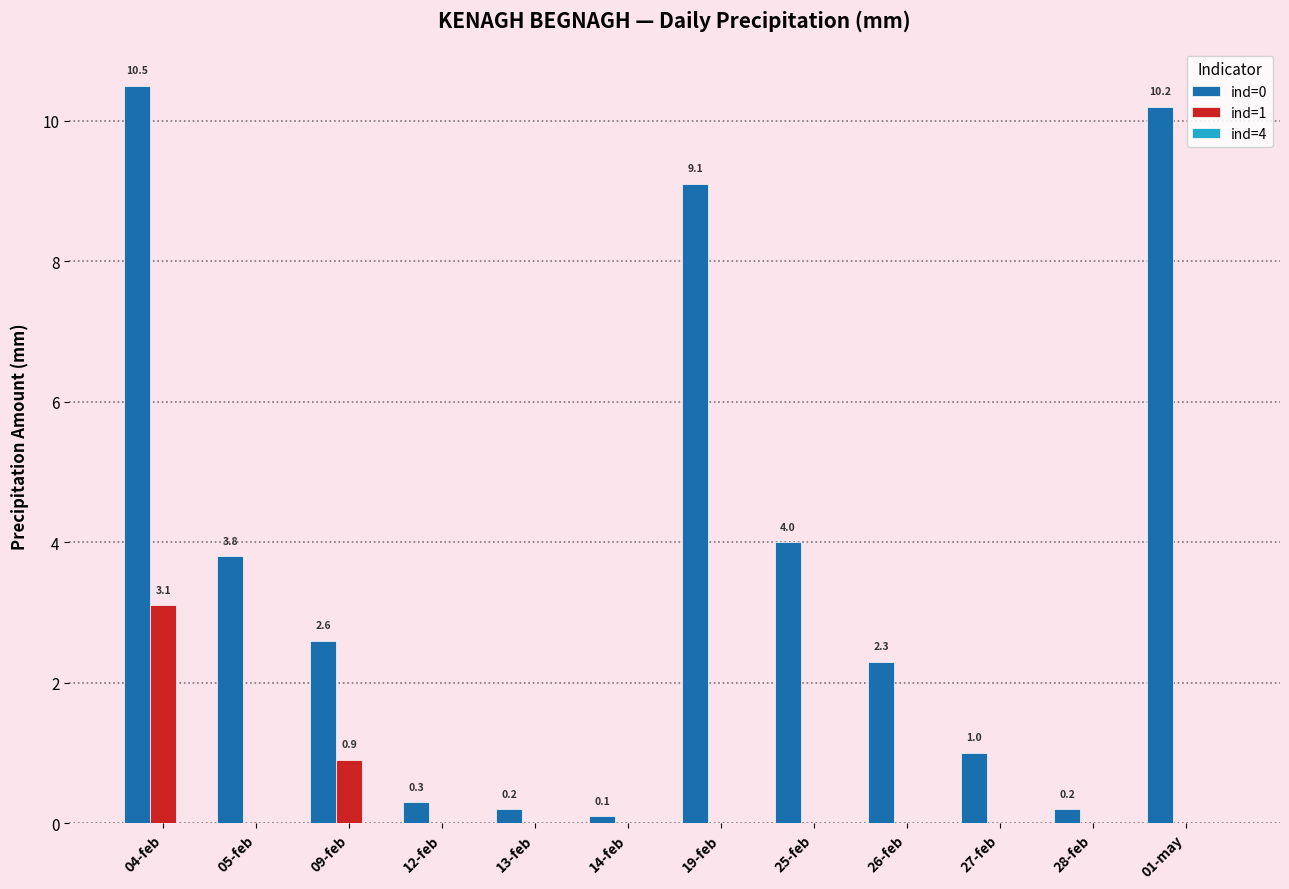

What is the total value across all series at 19-feb?

9.1